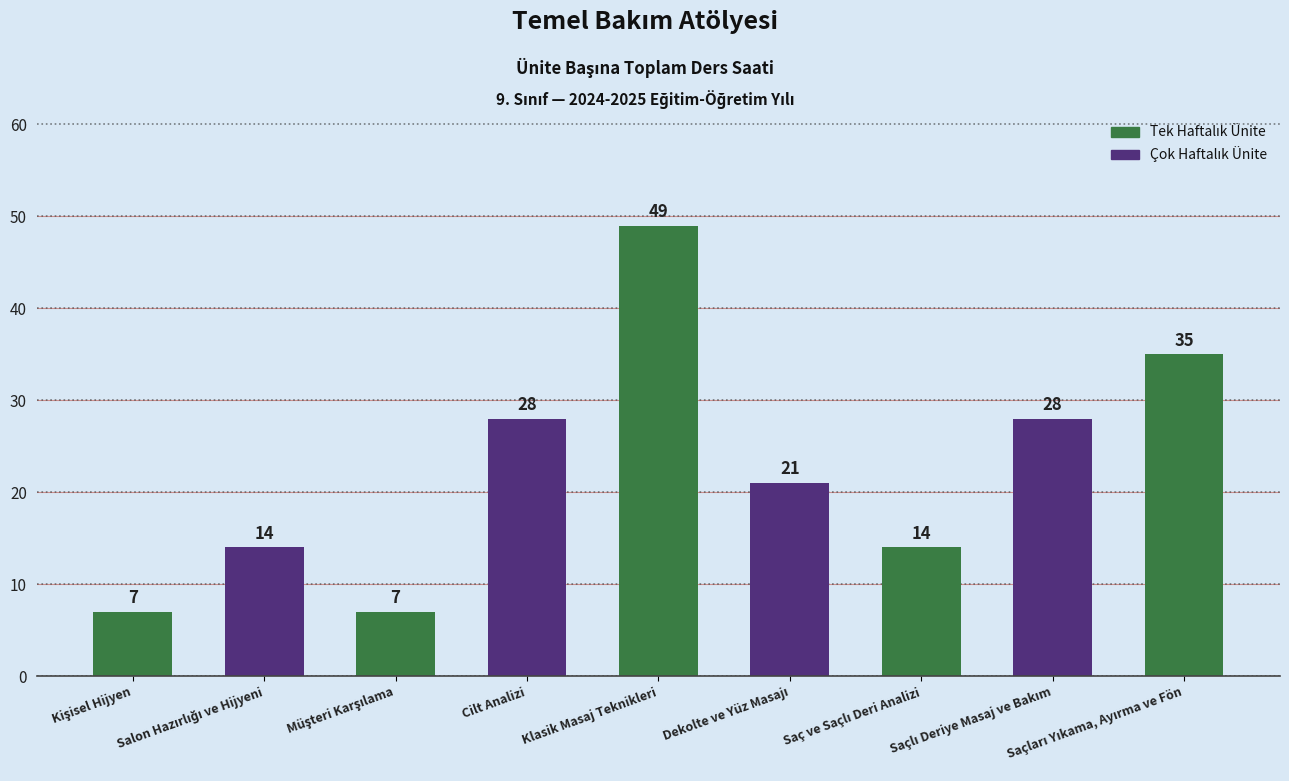

What is the difference between the second highest and minimum values?

28